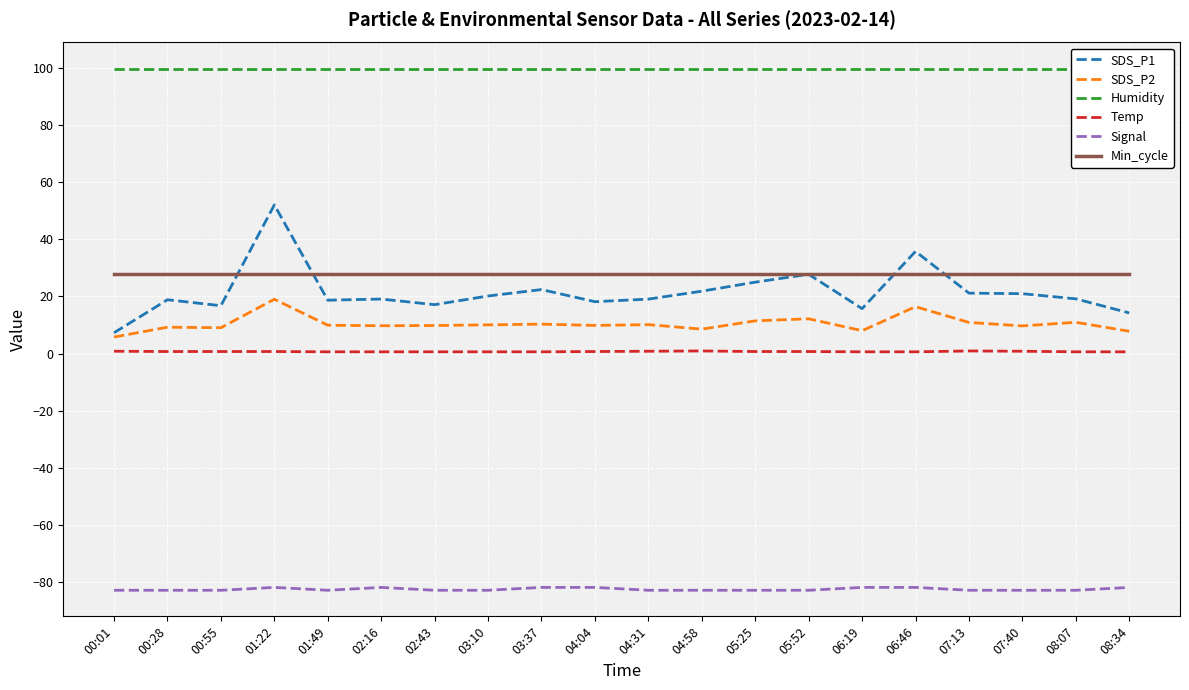

Is it true that SDS_P1 equals 16.8 at 00:55?

True